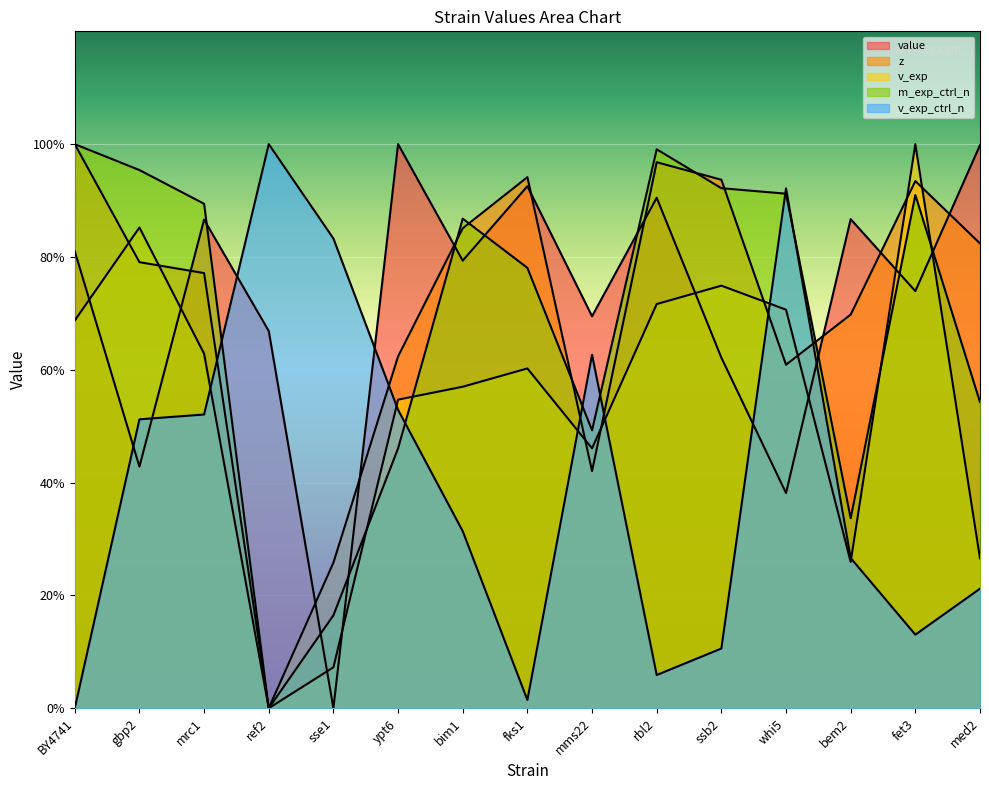

At which category is the sum across all series the highest?

fet3